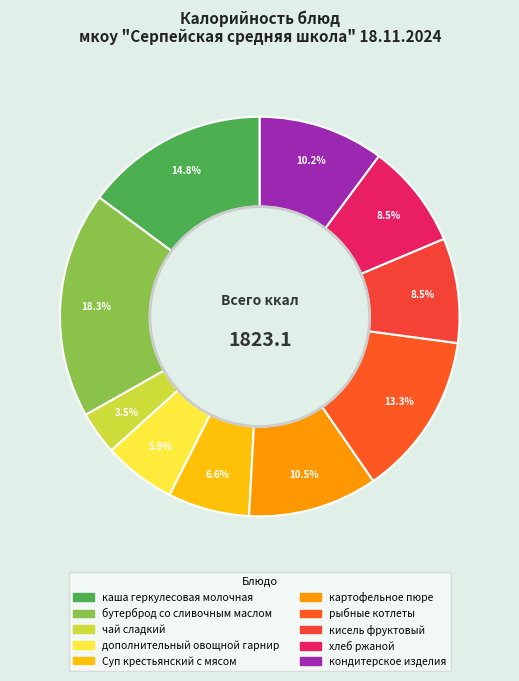

To the nearest percent, what is the difference between the каша геркулесовая молочная and дополнительный овощной гарнир slice percentages?

9%